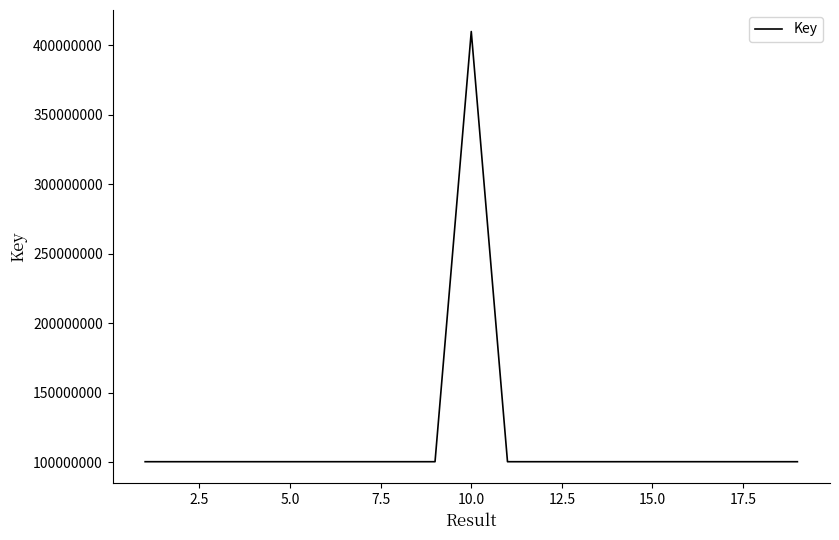

What is the smallest value displayed?

100428912